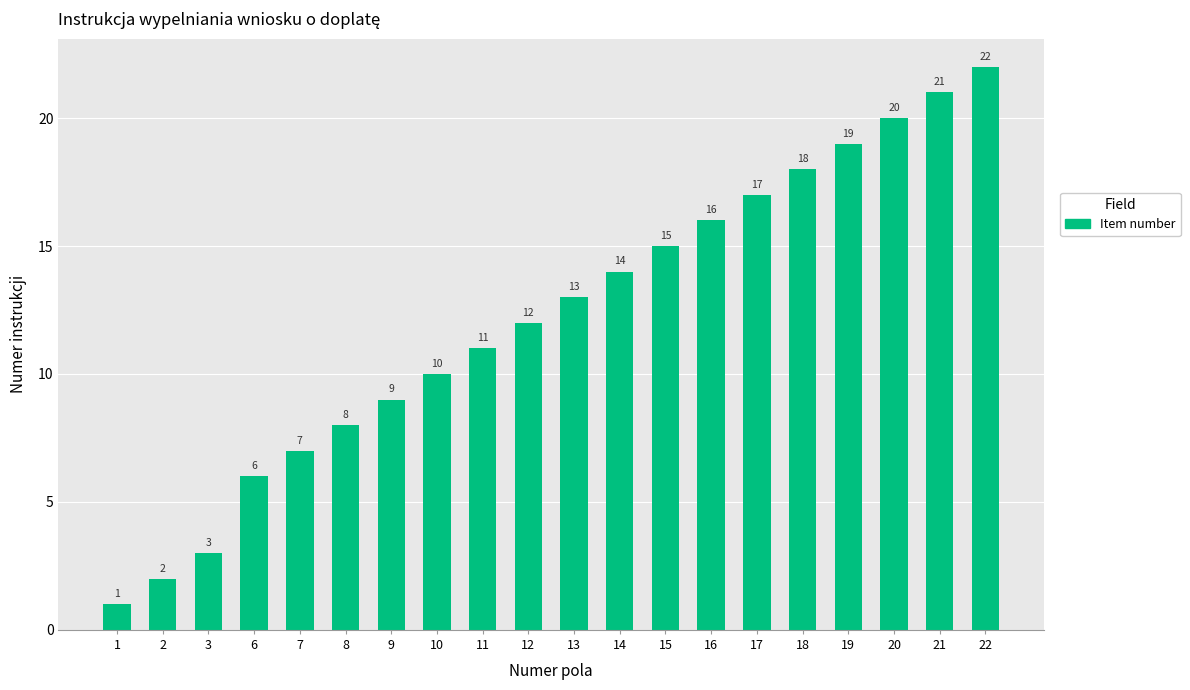

Reading left to right, what are all the values shown in this chart?

1=1	2=2	3=3	6=6	7=7	8=8	9=9	10=10	11=11	12=12	13=13	14=14	15=15	16=16	17=17	18=18	19=19	20=20	21=21	22=22